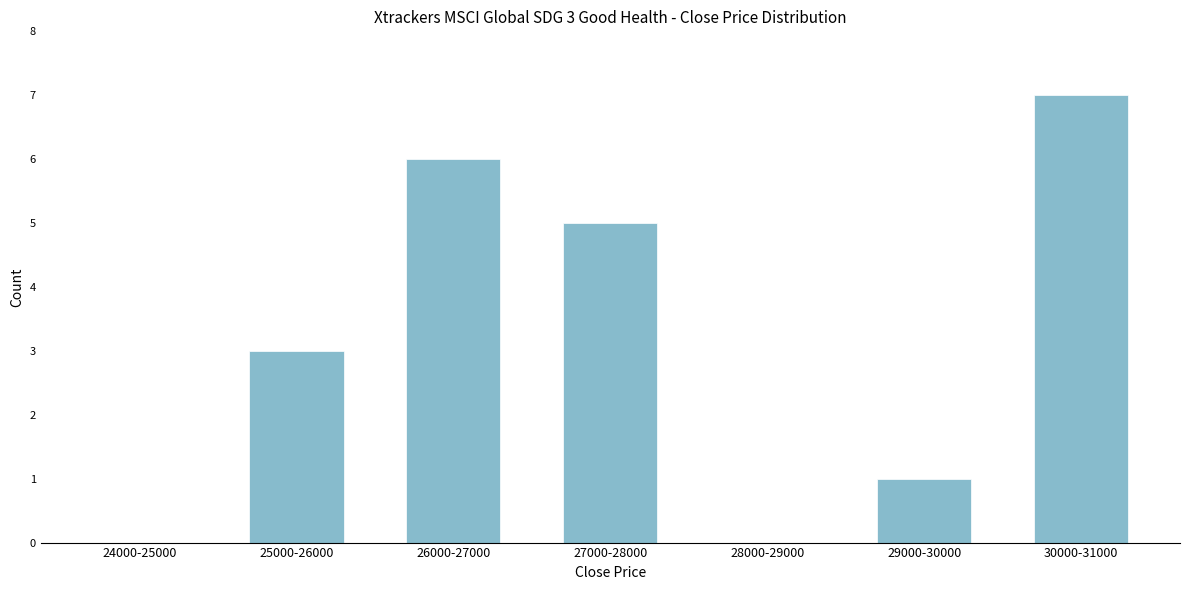

Reading right to left, transcribe all the data shown in this chart.

30000-31000=7	29000-30000=1	28000-29000=0	27000-28000=5	26000-27000=6	25000-26000=3	24000-25000=0